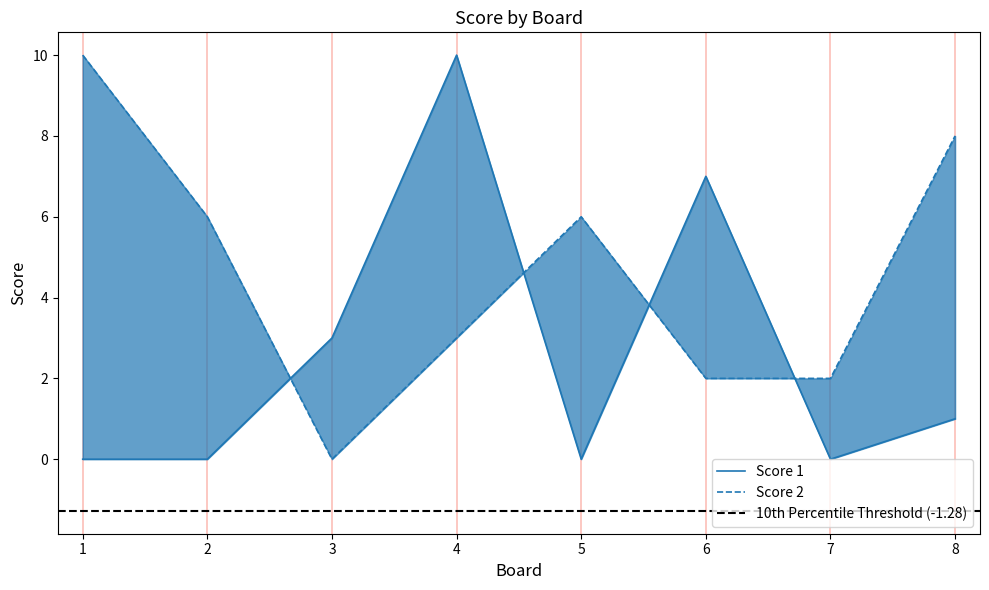

At which category is the sum across all series the highest?

4